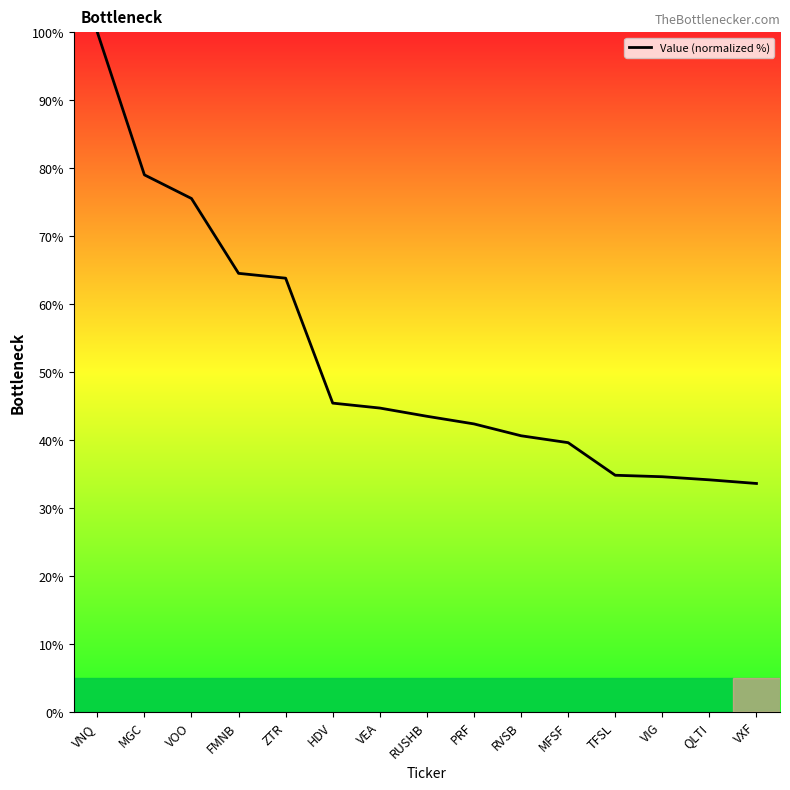

The chart shows a value of 122.0 at VOO. True or false?

False